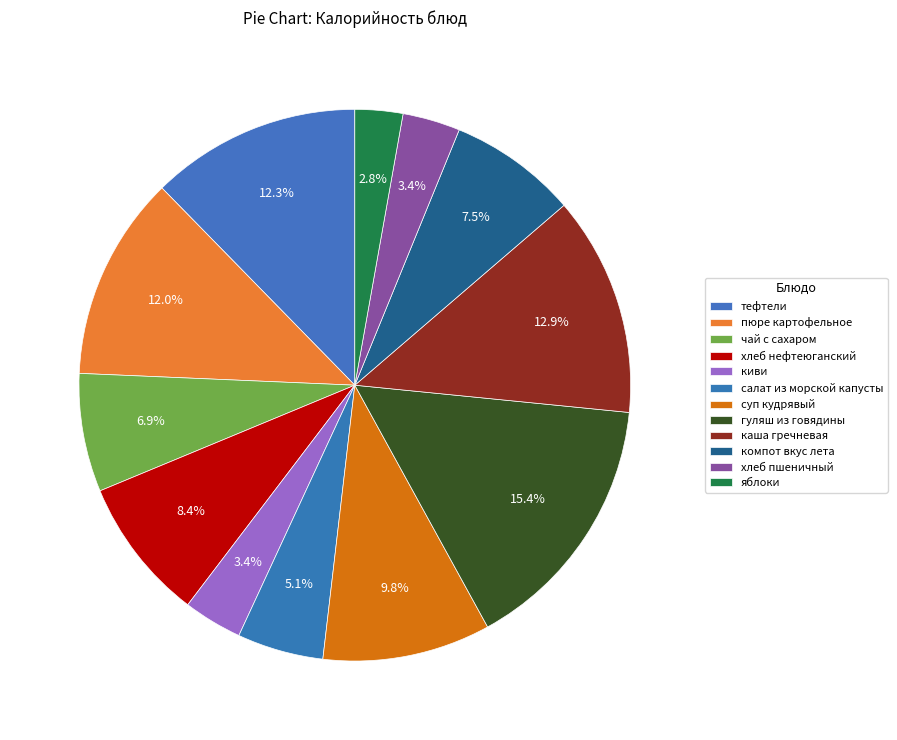

What percentage is the тефтели slice, to the nearest percent?

12%